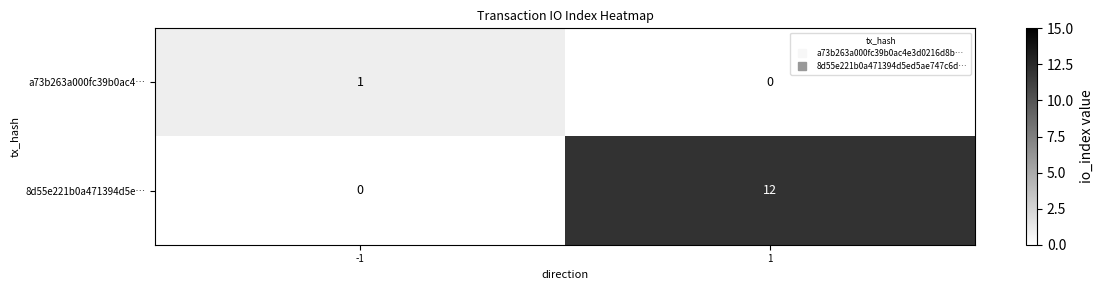

True or false: a73b263a000fc39b0ac4… has a value of 1 at -1.

True